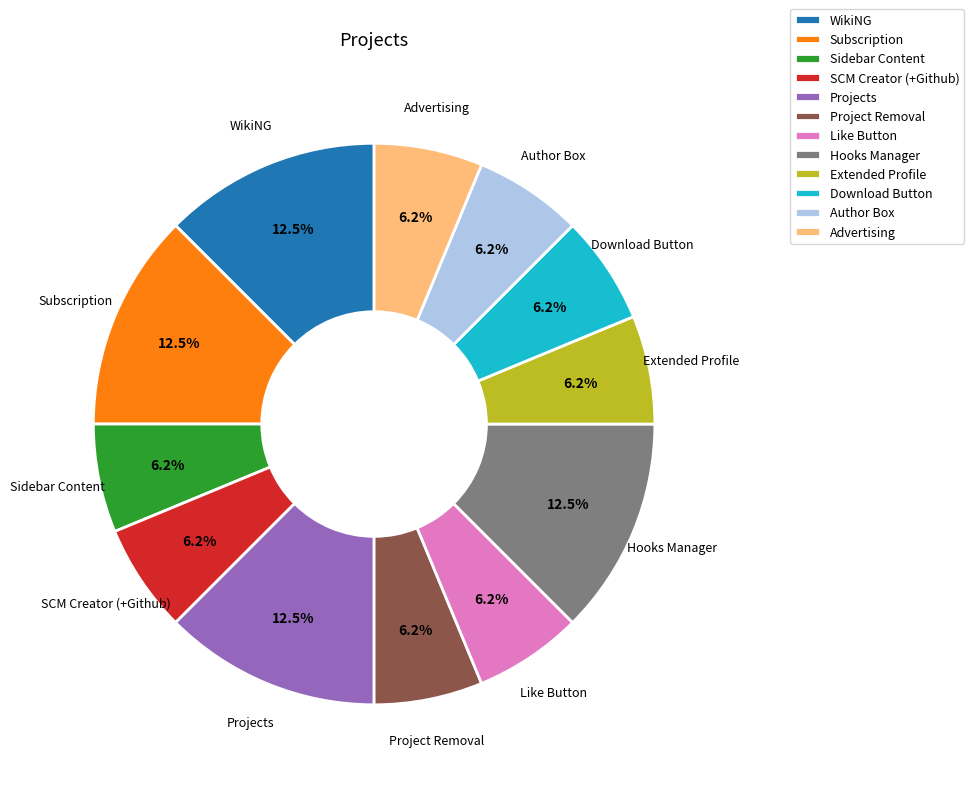

Which has a higher value, Download Button or Subscription?

Subscription